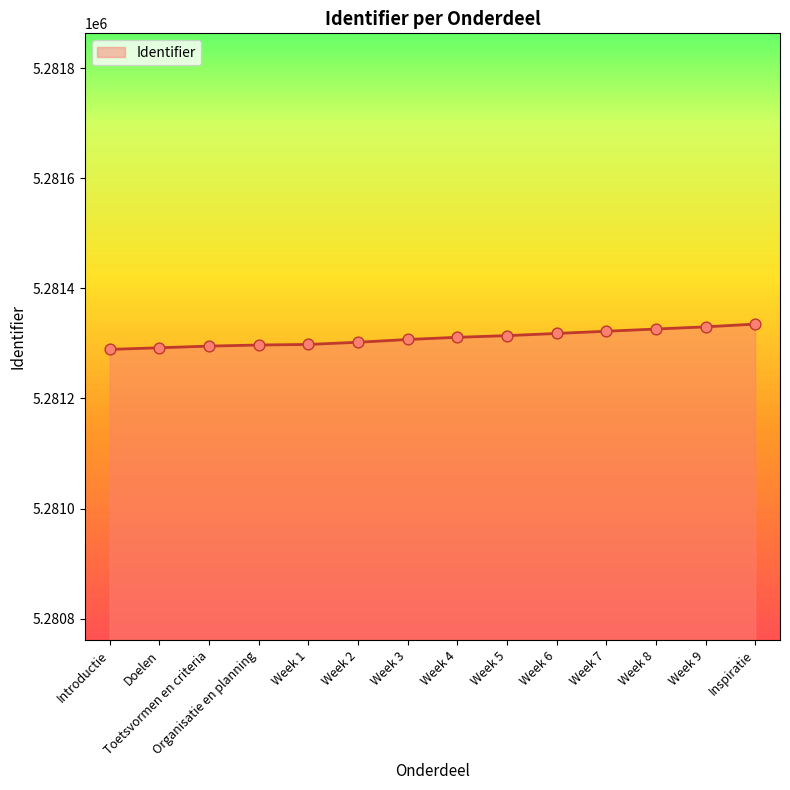

What is the ratio of the value at Week 8 to the value at Week 2?

1.0